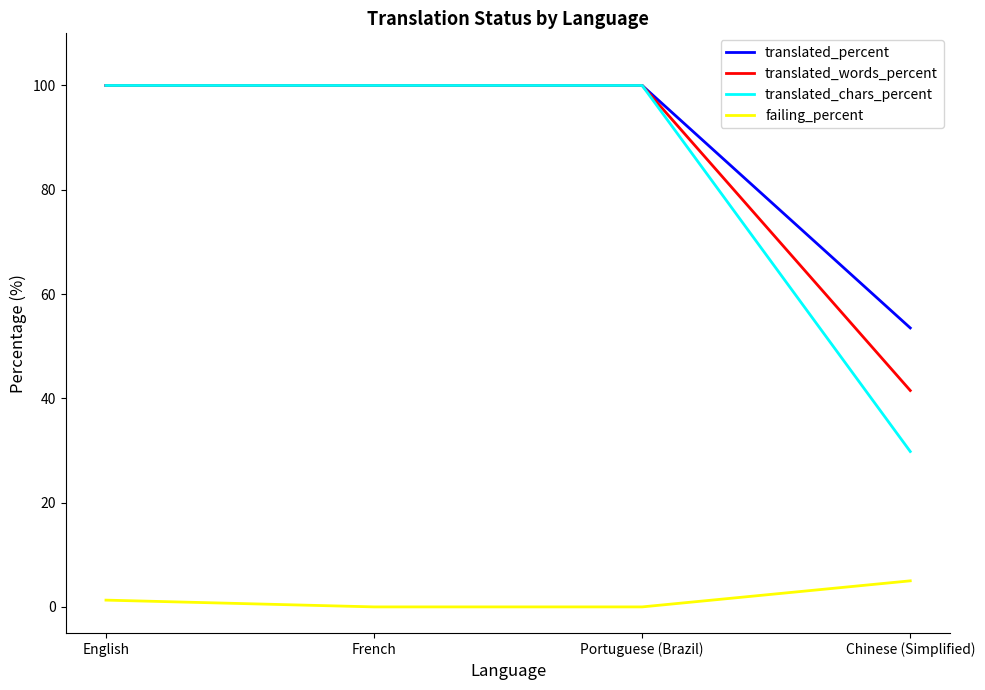

Between French and Chinese (Simplified), which series saw the biggest shift?

translated_chars_percent